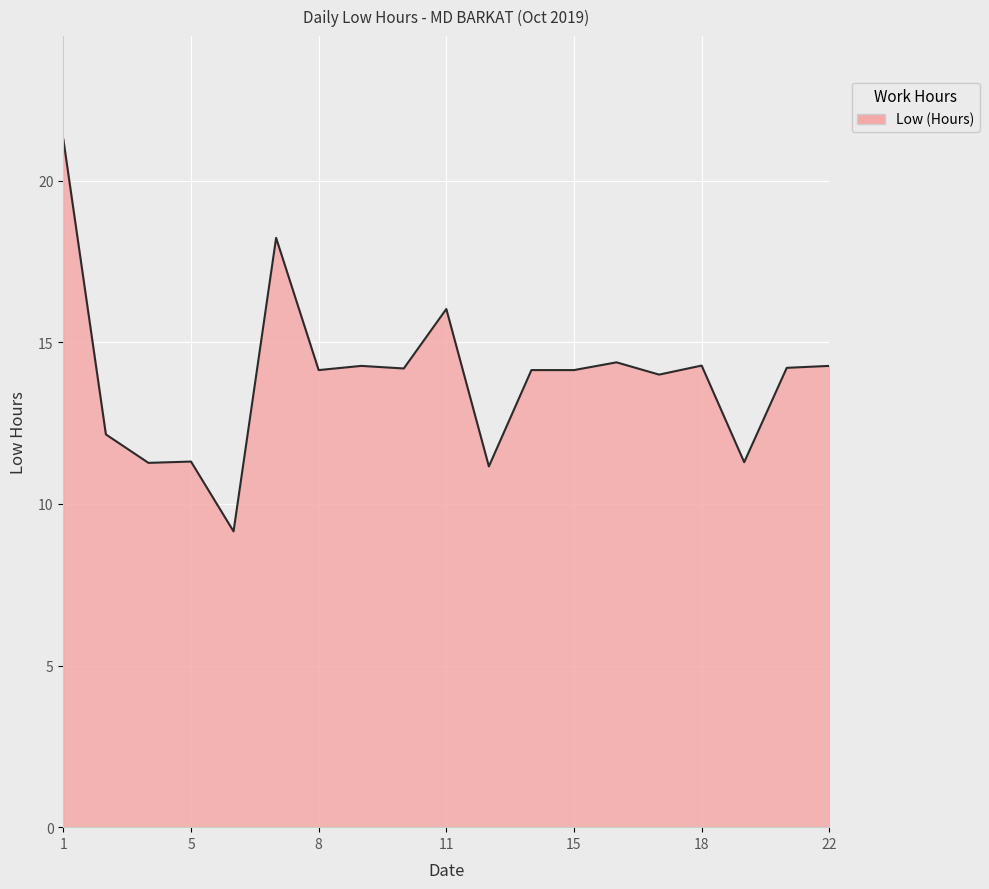

What is the difference between the maximum and minimum values?

12.1